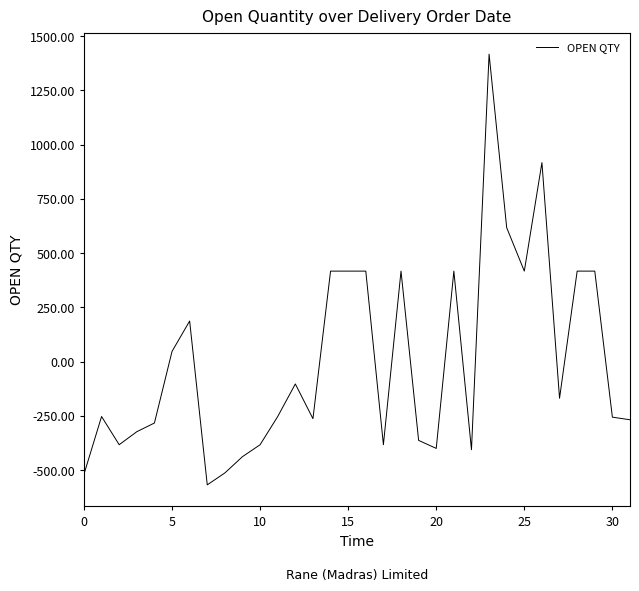

What is the minimum value shown in the chart?

-567.8